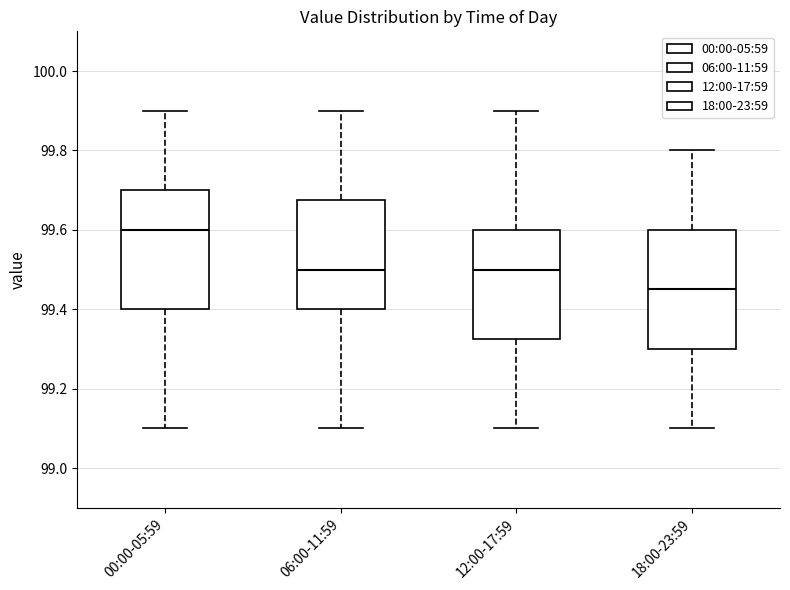

Which box's median line is the highest?

00:00-05:59